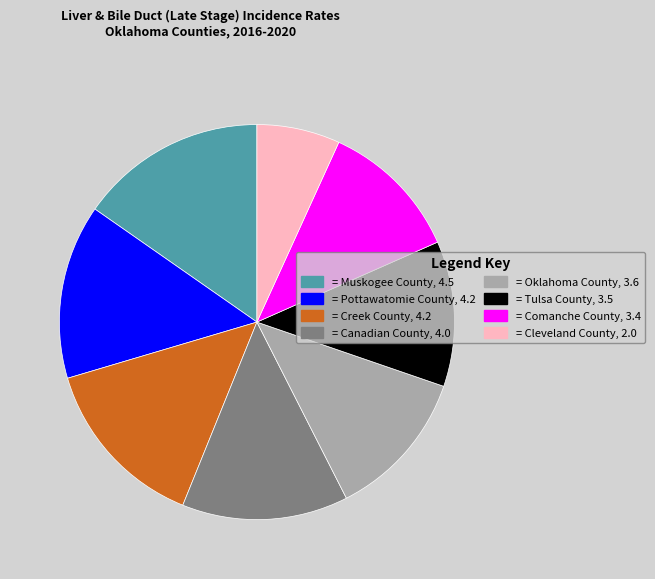

Is the sum of = Canadian County, 4.0 and = Comanche County, 3.4 greater than half?

No